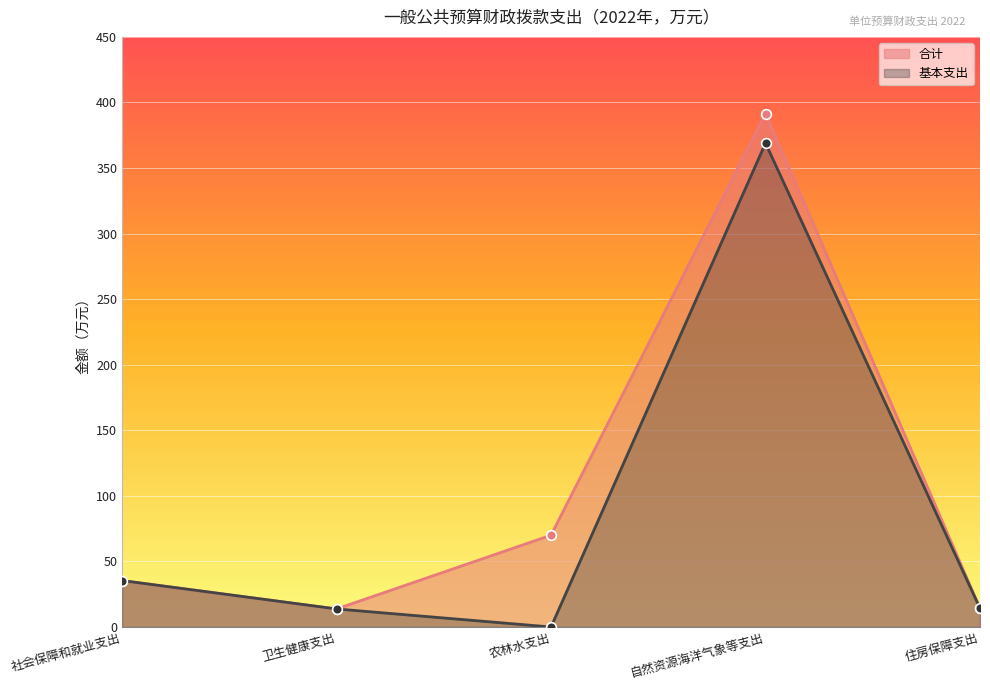

At 社会保障和就业支出, list the series in order from smallest to largest.

合计, 基本支出